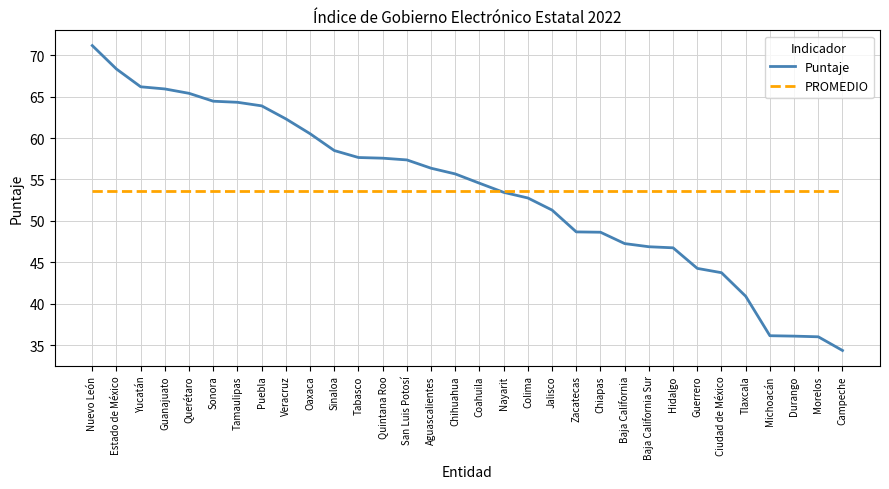

What is the sum of all Puntaje values?

1717.5